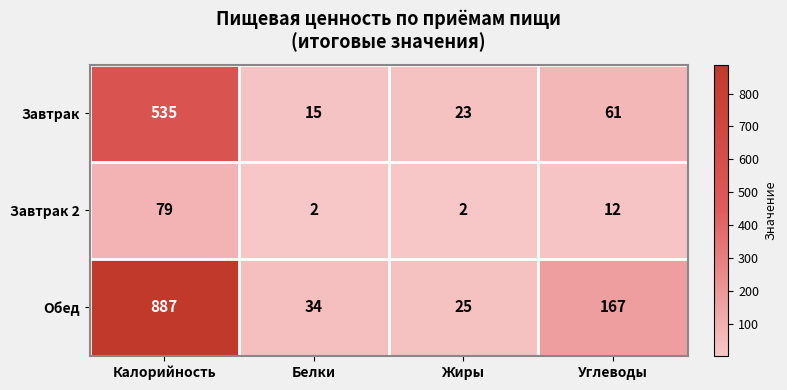

What is the difference between the Завтрак 2 values at Углеводы and Белки?

10